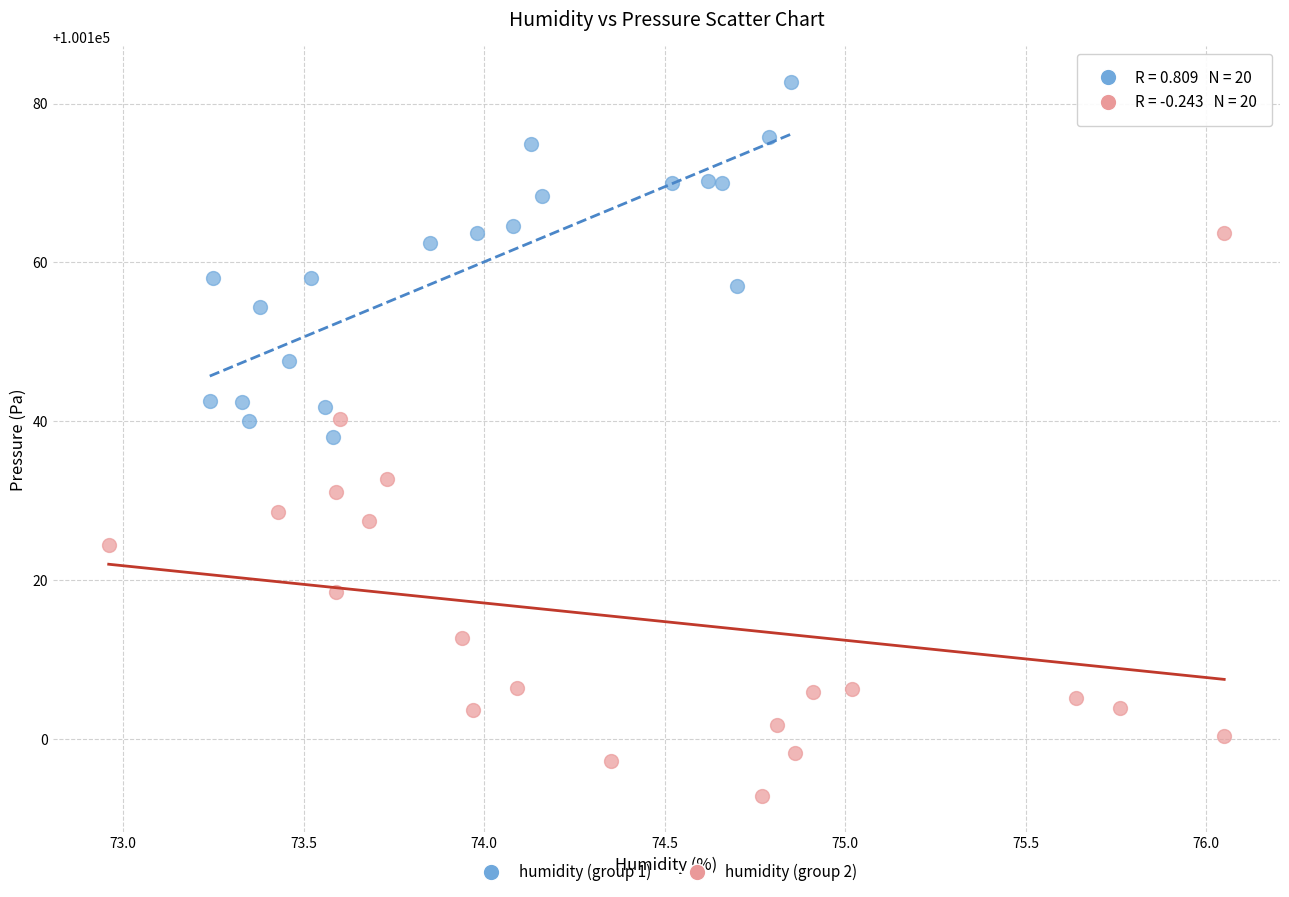

Which series contains the lowest Y value?

humidity (group 2)